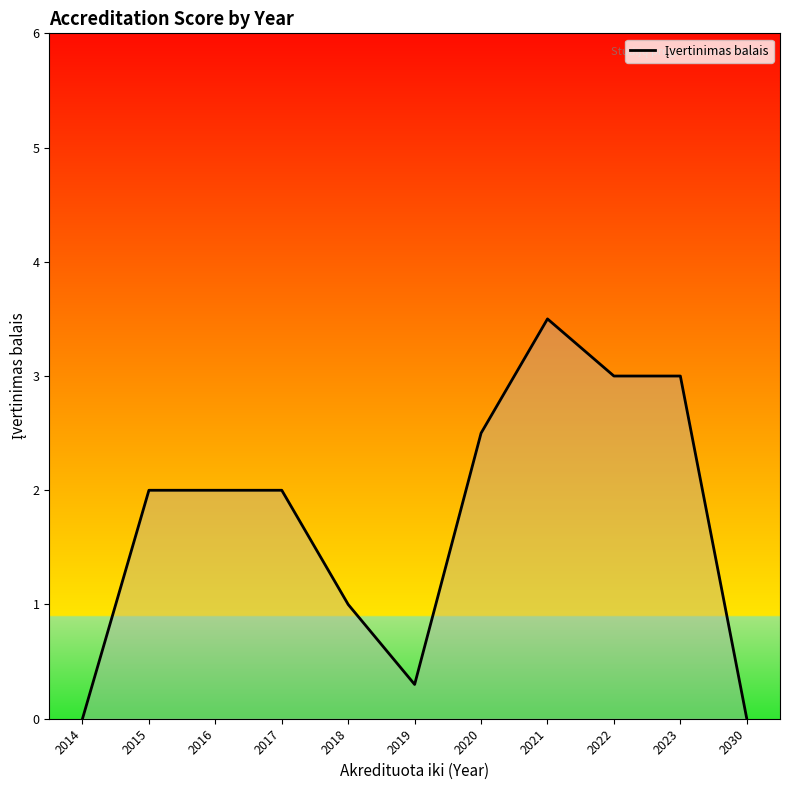

What is the difference between the maximum and minimum values?

3.5